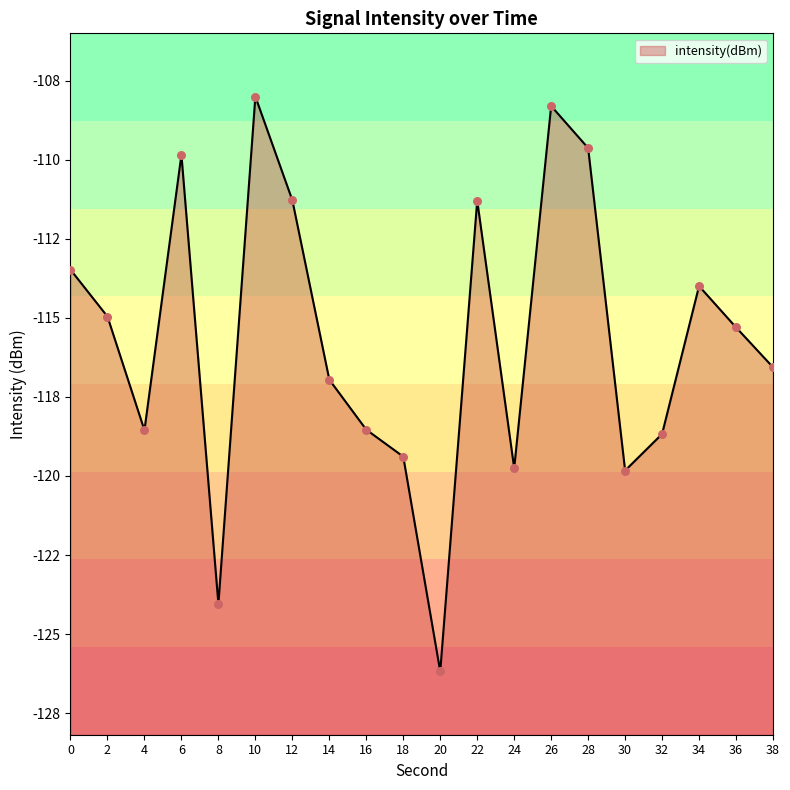

Which has a higher value, 36 or 2?

2